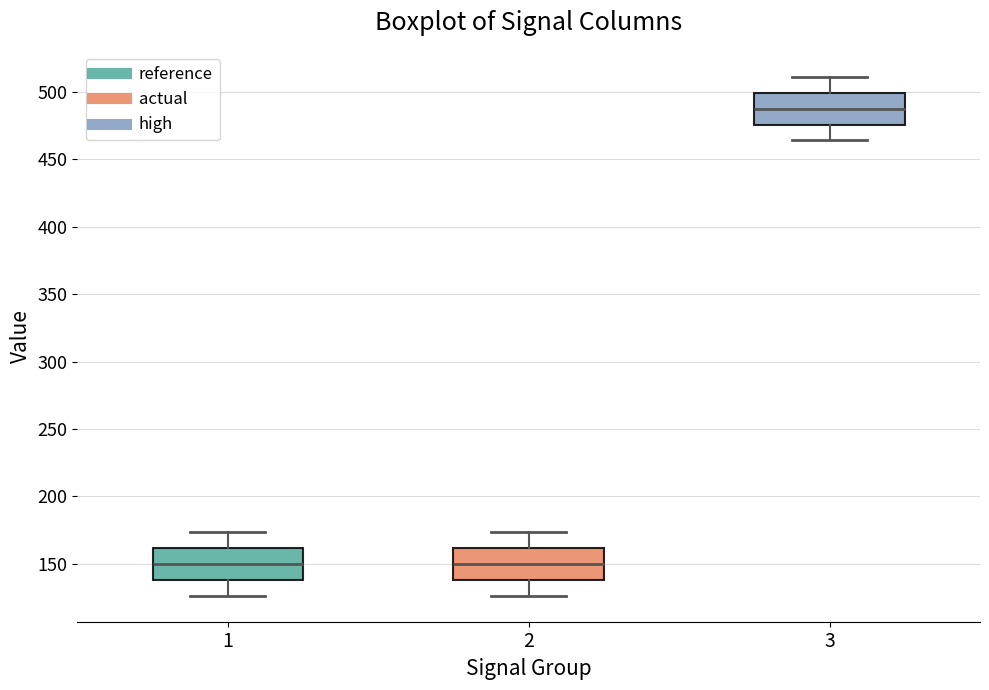

Reading left to right, transcribe this box plot: for each box, give where its median line is, the range the box spans, and where its two whiskers end, as read against the y-axis. The values are not printed on the chart, so give them approximately, as read against the axis.

1: median 150, box 140 to 160, whiskers 125 to 175
2: median 150, box 140 to 160, whiskers 125 to 175
3: median 485, box 475 to 500, whiskers 465 to 510